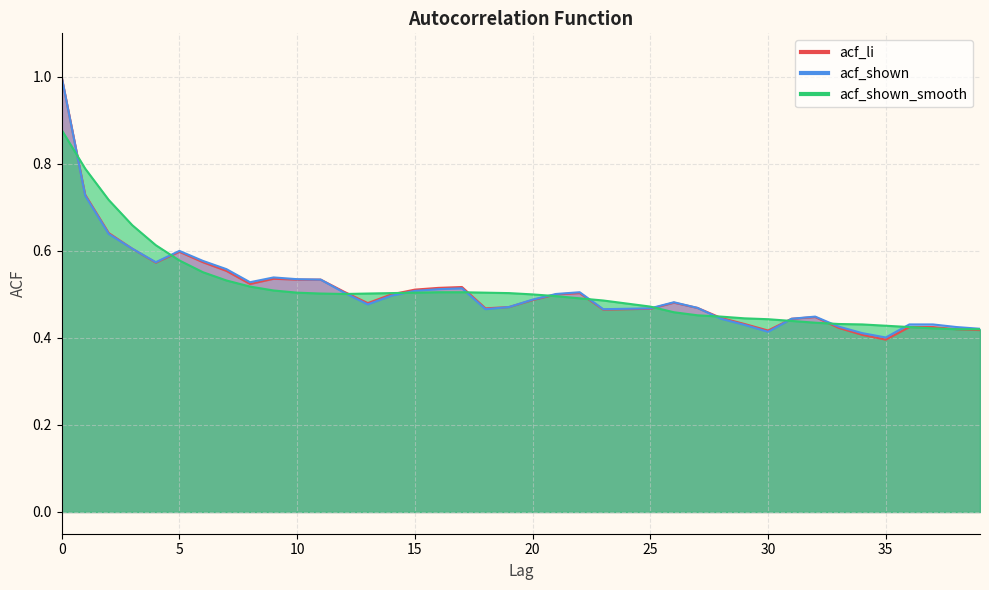

What is the average value of the acf_shown_smooth series?

0.5